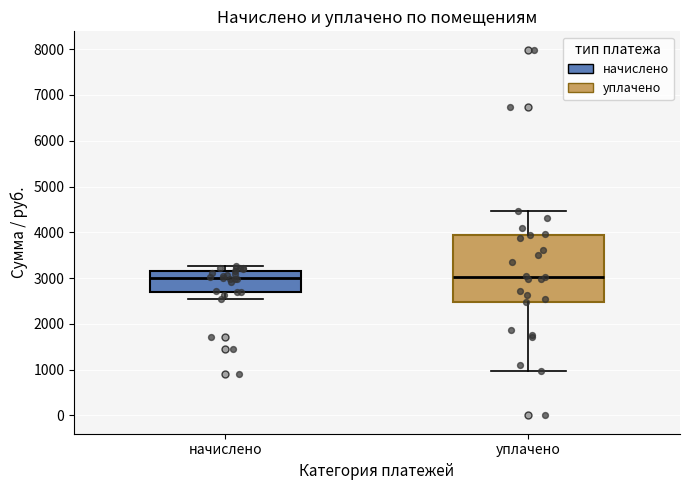

Which box is the tallest, from its lower edge to its upper edge?

уплачено